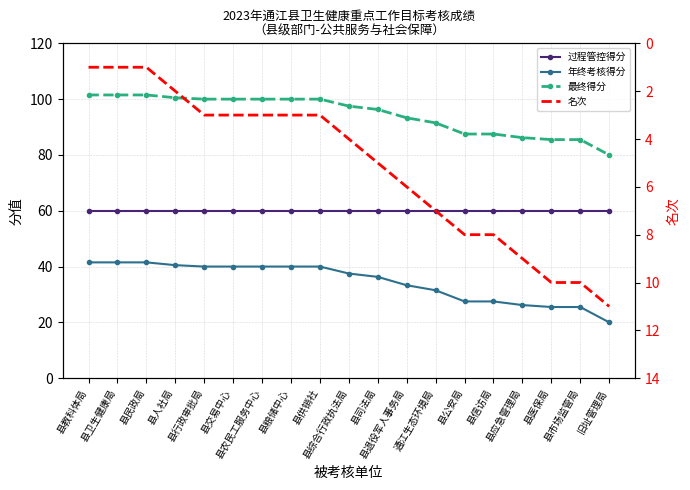

True or false: 过程管控得分 and 年终考核得分 cross at least once.

False